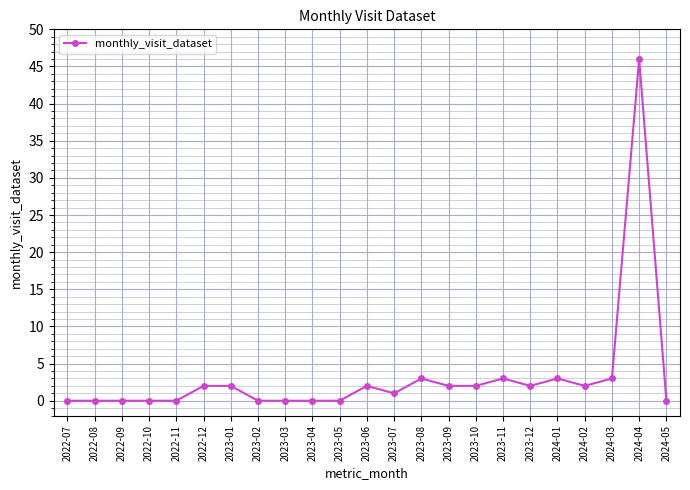

The value at 2024-03 is 5. True or false?

False